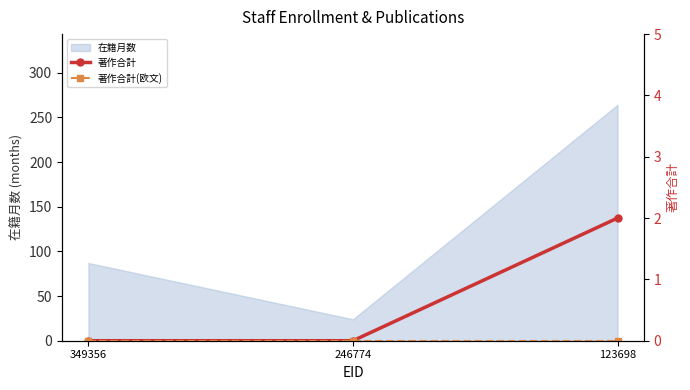

Rank the categories by 著作合計 value from lowest to highest.

349356, 246774, 123698